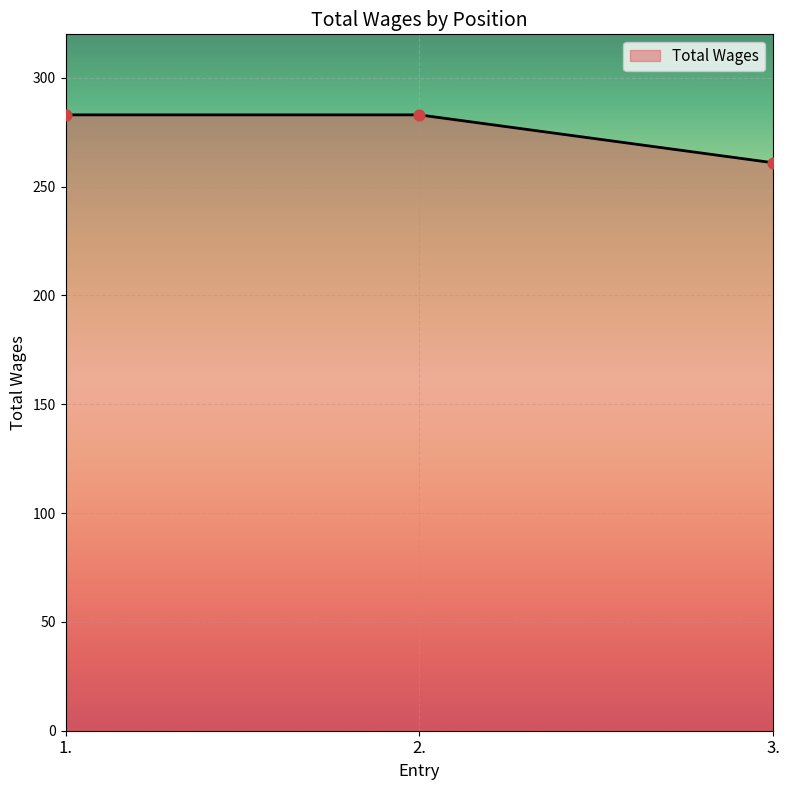

Approximately how many times larger is the value at 1. compared to 2.?

1.0